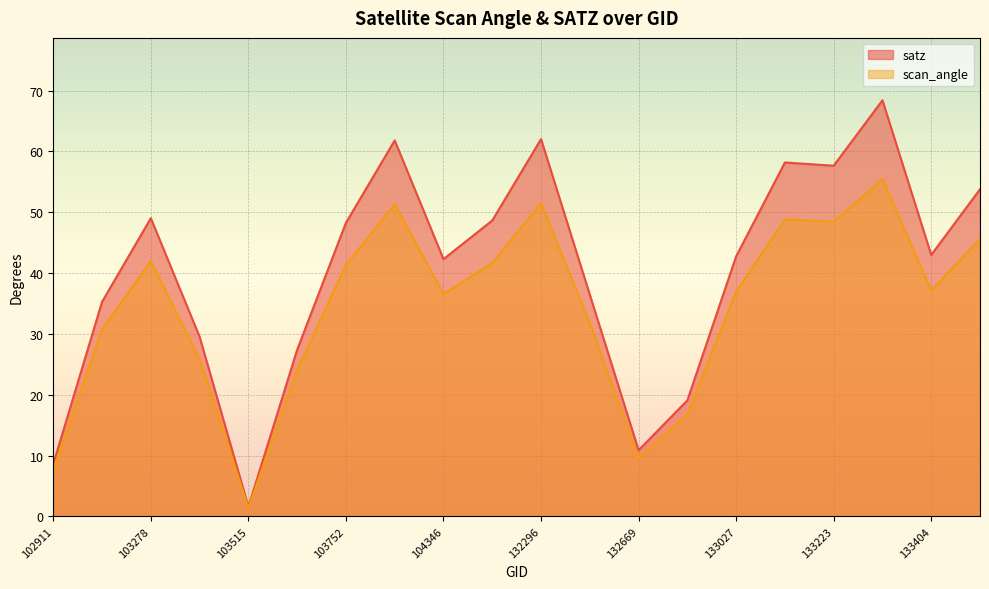

What value does the scan_angle series have at 132296?

51.5